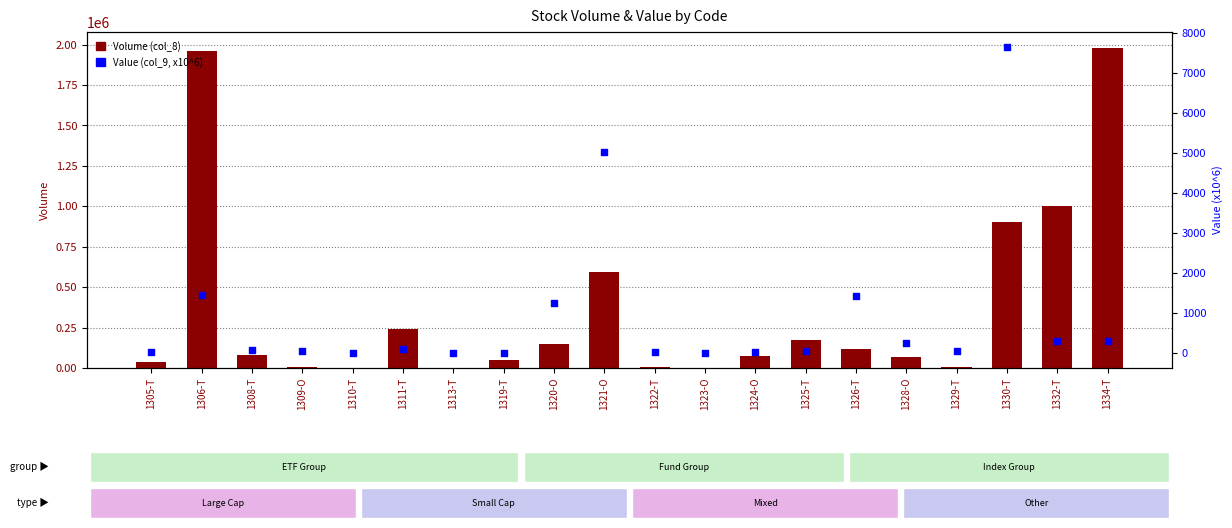

At which category is the sum across all series the highest?

1334-T